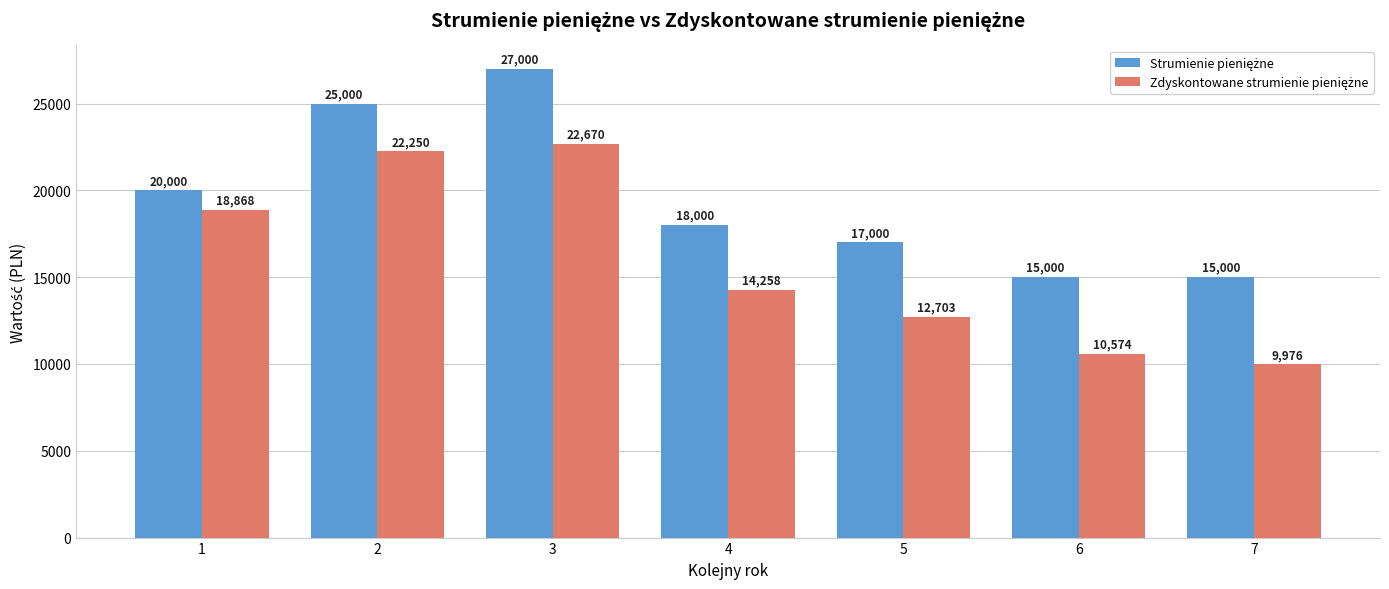

At how many categories does at least one series exceed 14506?

7